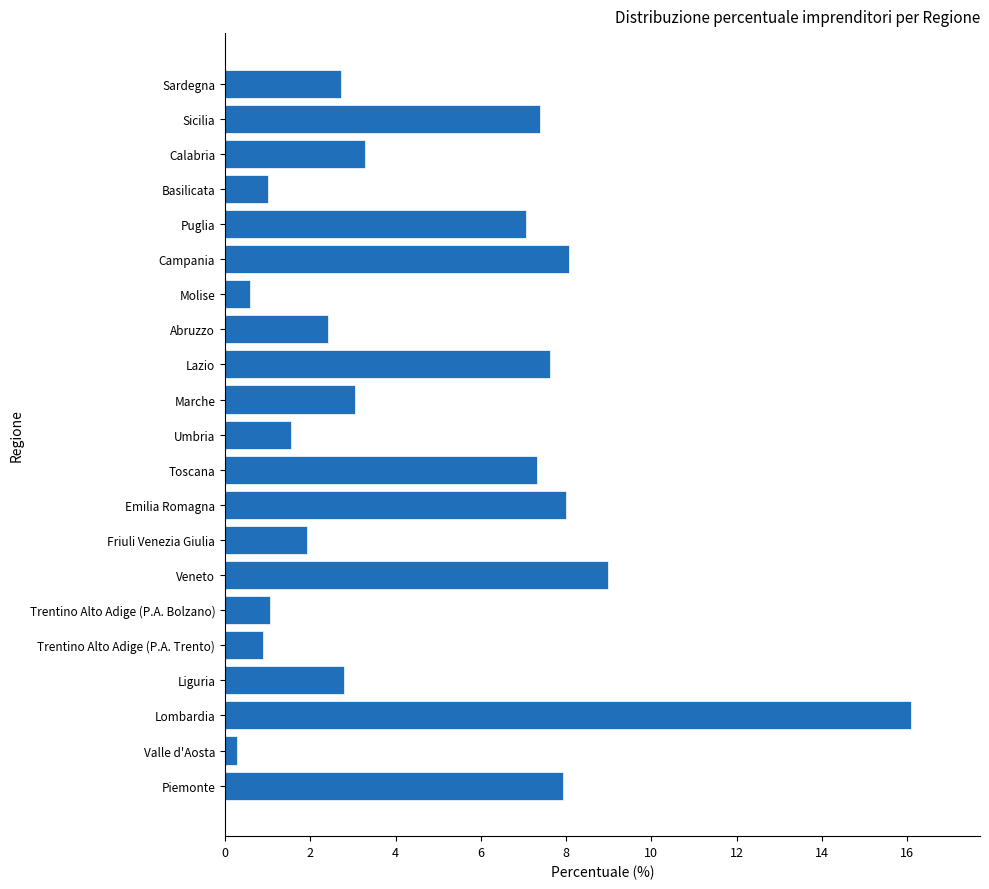

Is it true that the value at Sardegna is 2.7?

True